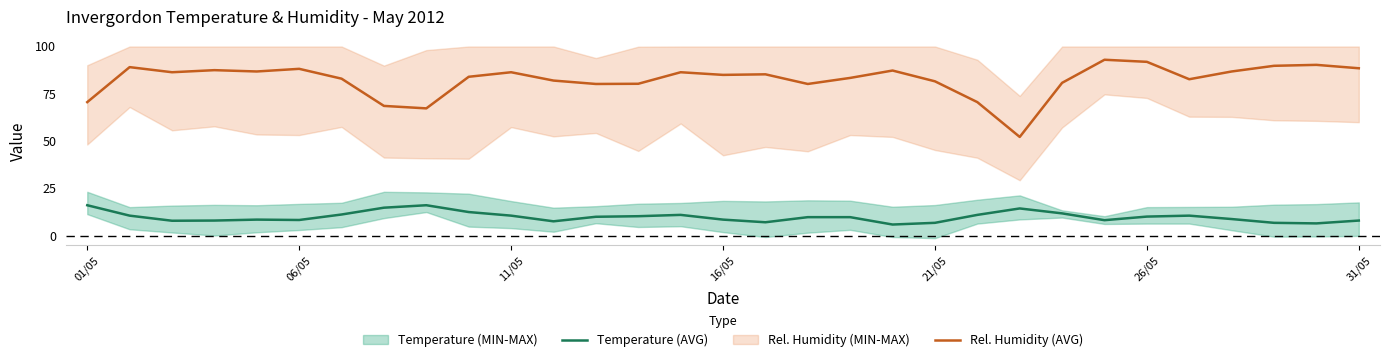

The value of Temperature (AVG) at 7 is 14.7. True or false?

True